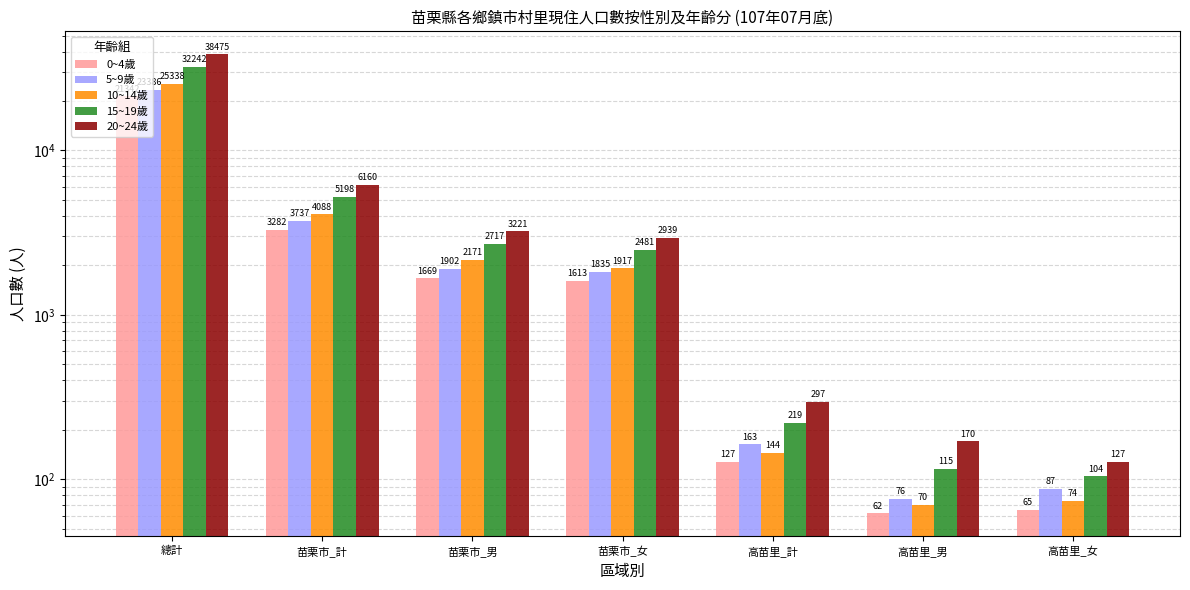

Which series changed the most between 苗栗市_女 and 高苗里_計?

20~24歲